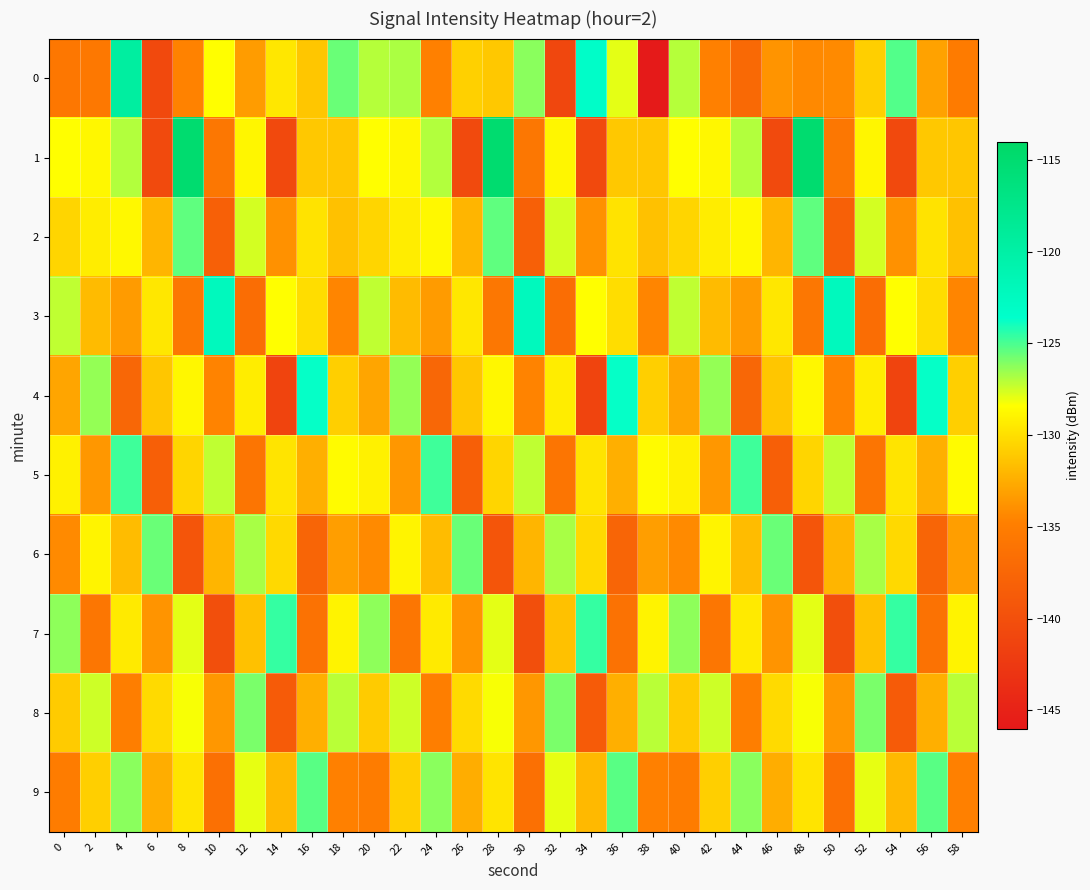

Reading left to right, list all the values displayed in this chart.

0: 0=-135.6	2=-135.6	4=-119.5	6=-140.6	8=-134.6	10=-128.4	12=-133.3	14=-129.6	16=-131.2	18=-125.6	20=-127.1	22=-126.8	24=-134.7	26=-130.7	28=-131.1	30=-126.2	32=-141.0	34=-123.3	36=-127.9	38=-145.8	40=-127.0	42=-134.7	44=-137.2	46=-133.7	48=-134.3	50=-134.2	52=-130.8	54=-125.1	56=-133.0	58=-135.2
1: 0=-128.4	2=-128.8	4=-127.0	6=-140.6	8=-114.9	10=-135.7	12=-128.9	14=-140.7	16=-131.1	18=-131.2	20=-128.4	22=-128.8	24=-127.0	26=-140.6	28=-114.9	30=-135.7	32=-128.9	34=-140.7	36=-131.1	38=-131.2	40=-128.4	42=-128.8	44=-127.0	46=-140.6	48=-114.9	50=-135.7	52=-128.9	54=-140.7	56=-131.1	58=-131.2
2: 0=-130.5	2=-129.3	4=-128.7	6=-132.1	8=-125.4	10=-138.2	12=-127.6	14=-133.9	16=-129.8	18=-131.5	20=-130.5	22=-129.3	24=-128.7	26=-132.1	28=-125.4	30=-138.2	32=-127.6	34=-133.9	36=-129.8	38=-131.5	40=-130.5	42=-129.3	44=-128.7	46=-132.1	48=-125.4	50=-138.2	52=-127.6	54=-133.9	56=-129.8	58=-131.5
3: 0=-127.2	2=-131.8	4=-133.4	6=-129.6	8=-135.7	10=-122.3	12=-136.8	14=-128.4	16=-130.1	18=-134.5	20=-127.2	22=-131.8	24=-133.4	26=-129.6	28=-135.7	30=-122.3	32=-136.8	34=-128.4	36=-130.1	38=-134.5	40=-127.2	42=-131.8	44=-133.4	46=-129.6	48=-135.7	50=-122.3	52=-136.8	54=-128.4	56=-130.1	58=-134.5
4: 0=-132.9	2=-126.4	4=-137.5	6=-131.2	8=-128.8	10=-134.6	12=-129.3	14=-141.2	16=-123.7	18=-130.8	20=-132.9	22=-126.4	24=-137.5	26=-131.2	28=-128.8	30=-134.6	32=-129.3	34=-141.2	36=-123.7	38=-130.8	40=-132.9	42=-126.4	44=-137.5	46=-131.2	48=-128.8	50=-134.6	52=-129.3	54=-141.2	56=-123.7	58=-130.8
5: 0=-129.1	2=-133.6	4=-124.8	6=-138.3	8=-130.5	10=-127.2	12=-135.9	14=-129.7	16=-132.4	18=-128.6	20=-129.1	22=-133.6	24=-124.8	26=-138.3	28=-130.5	30=-127.2	32=-135.9	34=-129.7	36=-132.4	38=-128.6	40=-129.1	42=-133.6	44=-124.8	46=-138.3	48=-130.5	50=-127.2	52=-135.9	54=-129.7	56=-132.4	58=-128.6
6: 0=-134.2	2=-128.9	4=-131.7	6=-125.6	8=-139.4	10=-132.1	12=-126.8	14=-130.3	16=-137.6	18=-133.2	20=-134.2	22=-128.9	24=-131.7	26=-125.6	28=-139.4	30=-132.1	32=-126.8	34=-130.3	36=-137.6	38=-133.2	40=-134.2	42=-128.9	44=-131.7	46=-125.6	48=-139.4	50=-132.1	52=-126.8	54=-130.3	56=-137.6	58=-133.2
7: 0=-126.3	2=-135.8	4=-129.4	6=-133.7	8=-127.9	10=-140.1	12=-131.5	14=-124.6	16=-136.2	18=-129.0	20=-126.3	22=-135.8	24=-129.4	26=-133.7	28=-127.9	30=-140.1	32=-131.5	34=-124.6	36=-136.2	38=-129.0	40=-126.3	42=-135.8	44=-129.4	46=-133.7	48=-127.9	50=-140.1	52=-131.5	54=-124.6	56=-136.2	58=-129.0
8: 0=-131.0	2=-127.5	4=-134.9	6=-130.2	8=-128.3	10=-133.6	12=-125.9	14=-138.7	16=-132.4	18=-127.1	20=-131.0	22=-127.5	24=-134.9	26=-130.2	28=-128.3	30=-133.6	32=-125.9	34=-138.7	36=-132.4	38=-127.1	40=-131.0	42=-127.5	44=-134.9	46=-130.2	48=-128.3	50=-133.6	52=-125.9	54=-138.7	56=-132.4	58=-127.1
9: 0=-135.1	2=-130.8	4=-126.2	6=-132.5	8=-129.7	10=-136.4	12=-128.0	14=-131.9	16=-125.3	18=-134.7	20=-135.1	22=-130.8	24=-126.2	26=-132.5	28=-129.7	30=-136.4	32=-128.0	34=-131.9	36=-125.3	38=-134.7	40=-135.1	42=-130.8	44=-126.2	46=-132.5	48=-129.7	50=-136.4	52=-128.0	54=-131.9	56=-125.3	58=-134.7